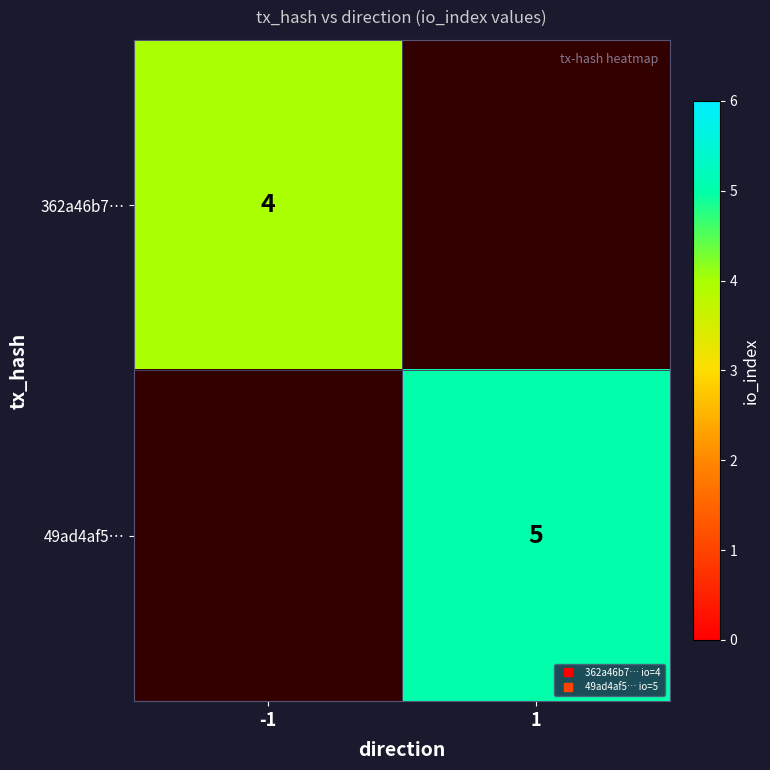

At how many categories does at least one series exceed 4?

1